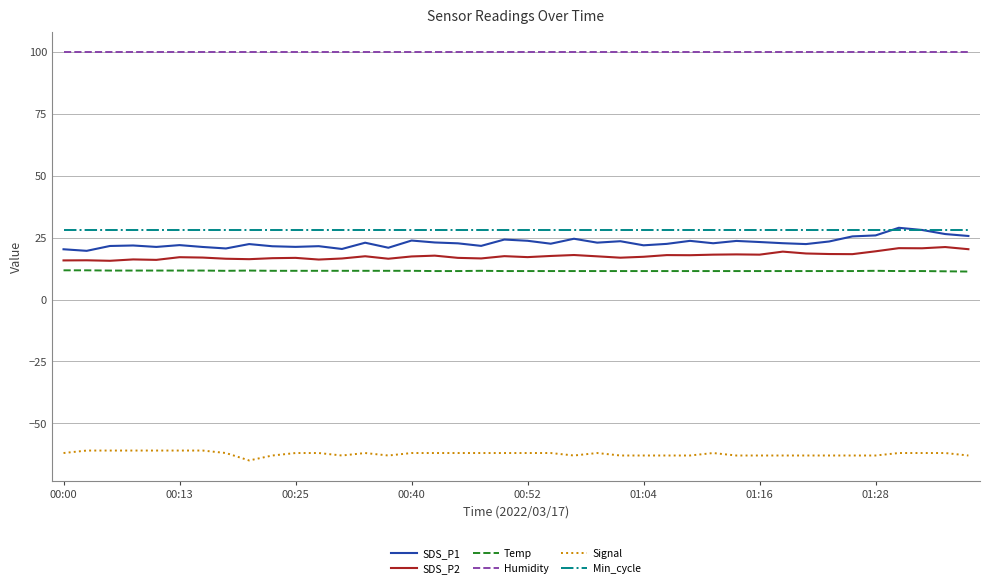

What is the greatest value displayed?

99.9